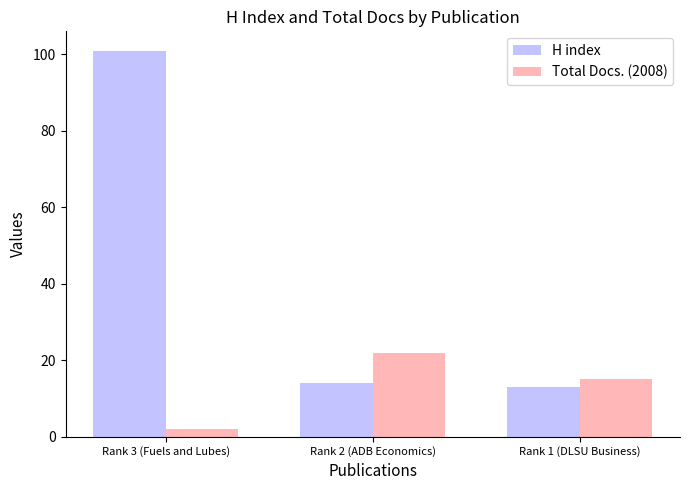

Which series has the largest total across all categories?

H index